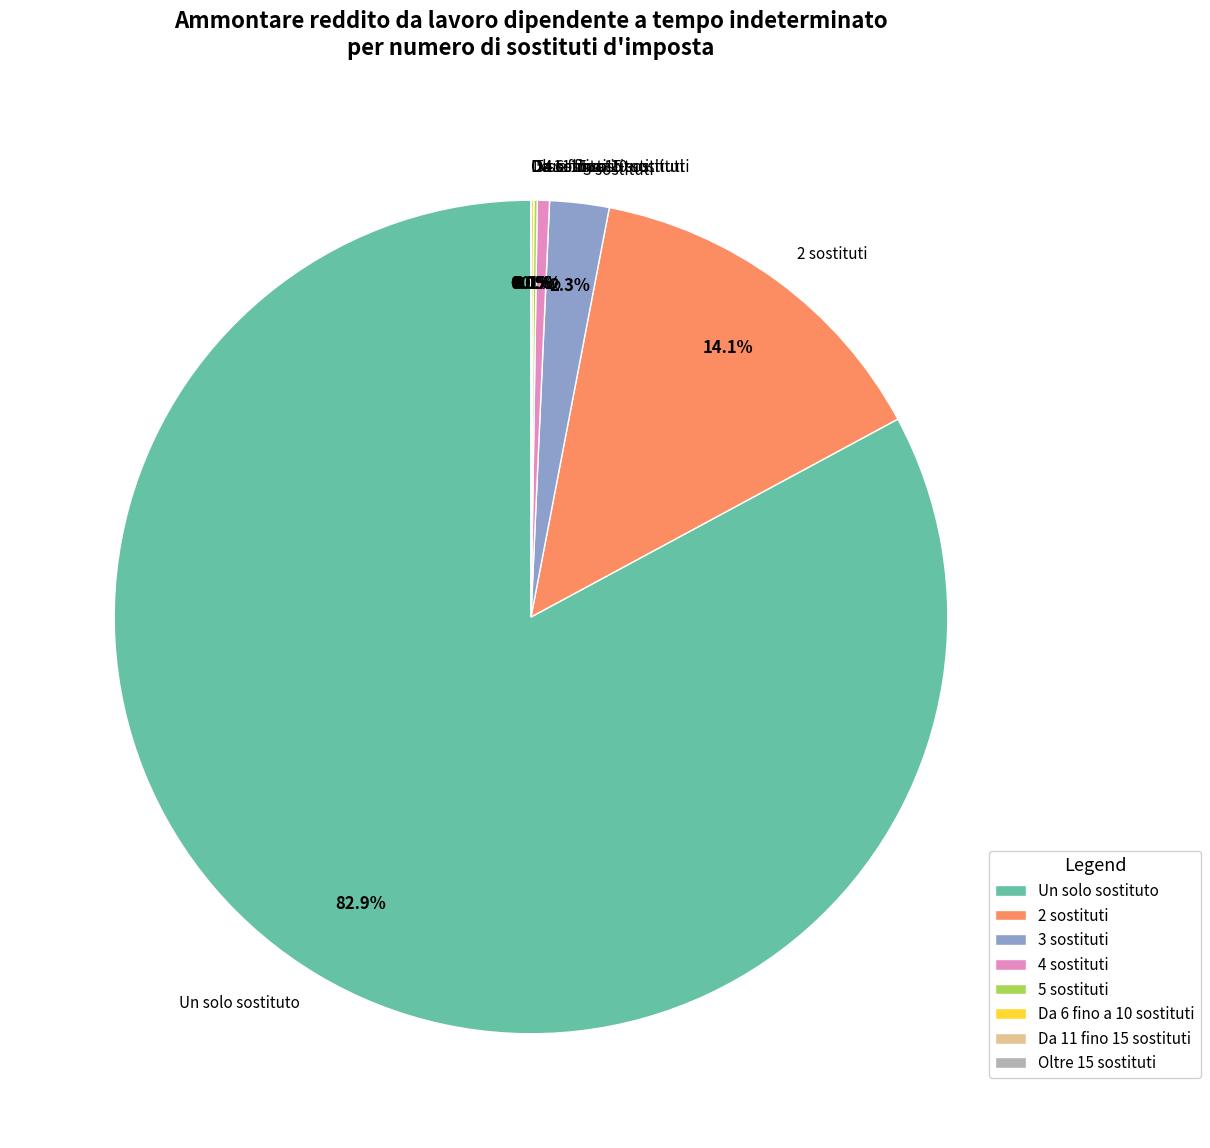

What portion of the pie excludes 3 sostituti?

97.7%